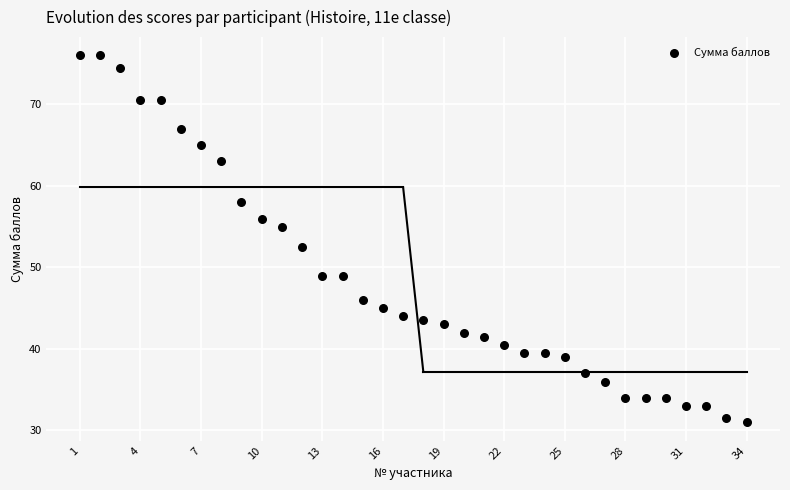

What is the range of X values (max minus min)?

33.0